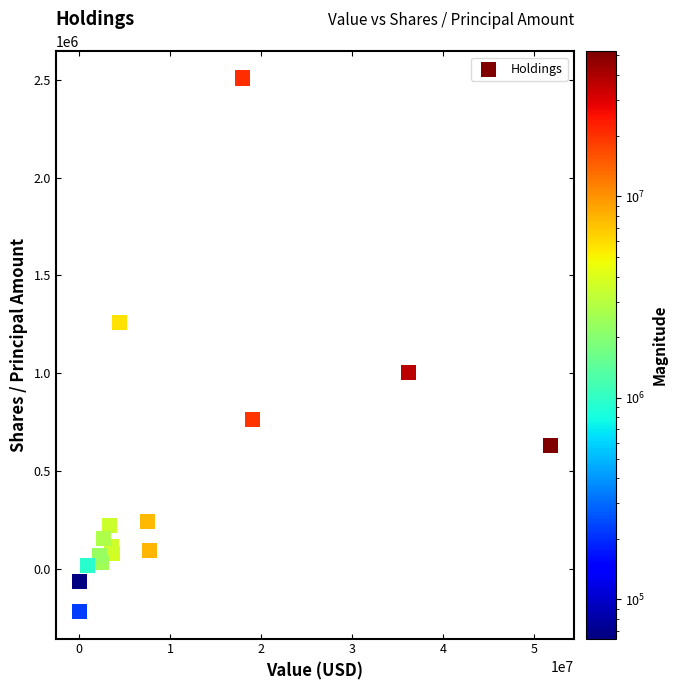

What is the range of Y values (max minus min)?

2728911